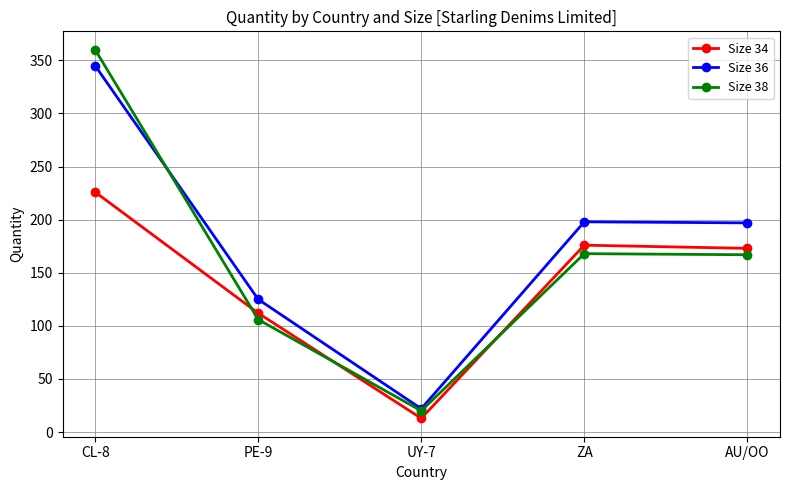

Rank the series by their average value, from lowest to highest.

Size 34, Size 38, Size 36